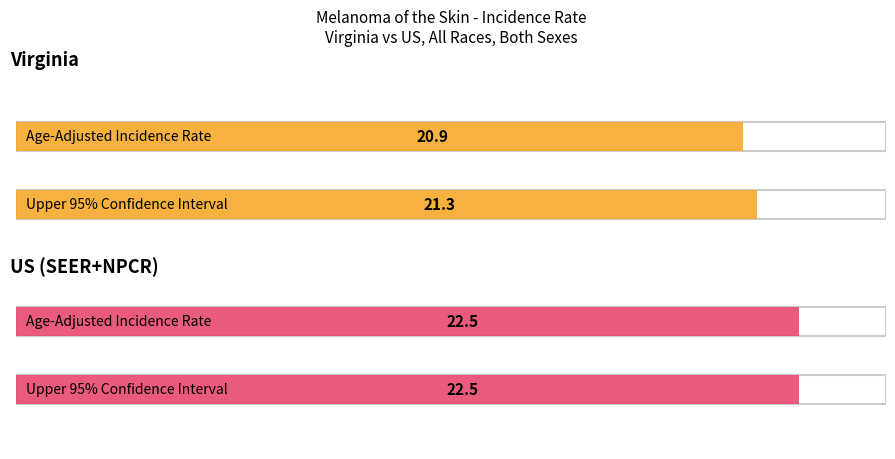

How many data points does each series have?

2